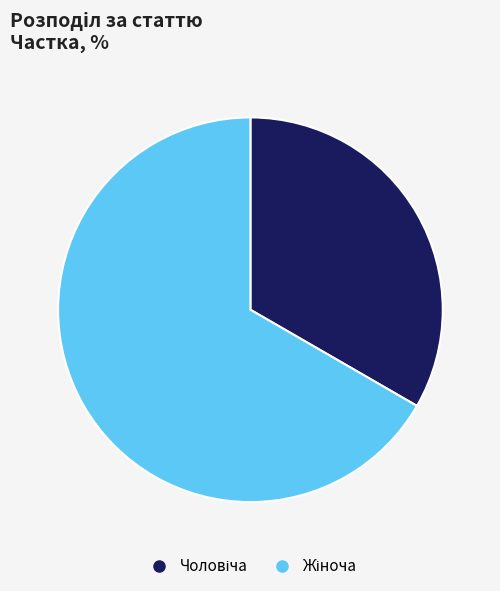

Is there any slice that represents more than half of the pie?

Yes